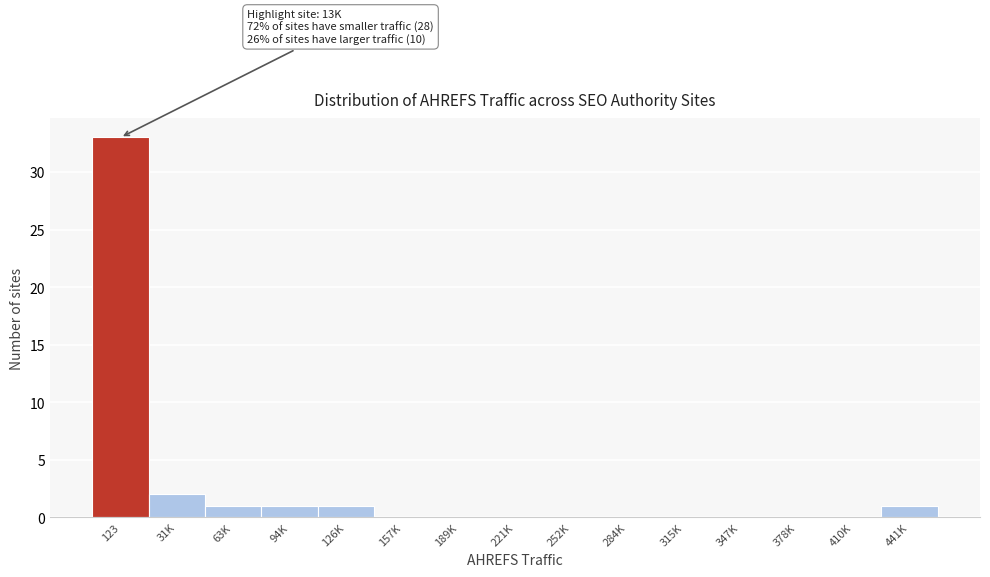

Reading left to right, what are all the values shown in this chart?

123=33	31K=2	63K=1	94K=1	126K=1	157K=0	189K=0	221K=0	252K=0	284K=0	315K=0	347K=0	378K=0	410K=0	441K=1